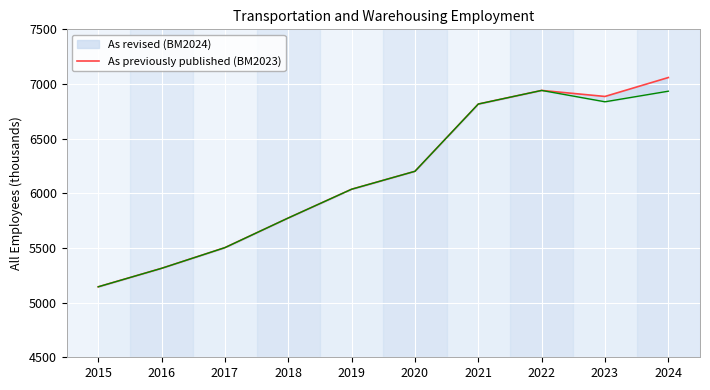

At which category is the sum across all series the highest?

2024